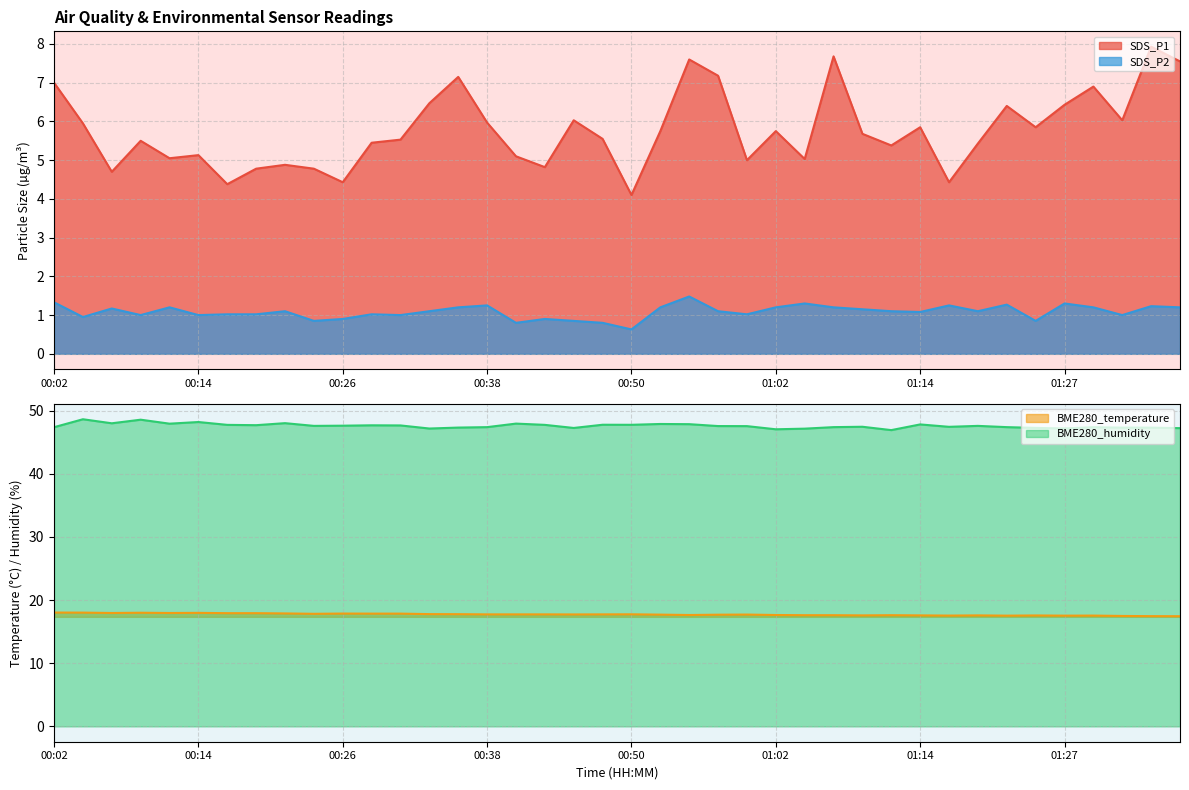

The SDS_P2 series shows 0.7 at 01:22. True or false?

False